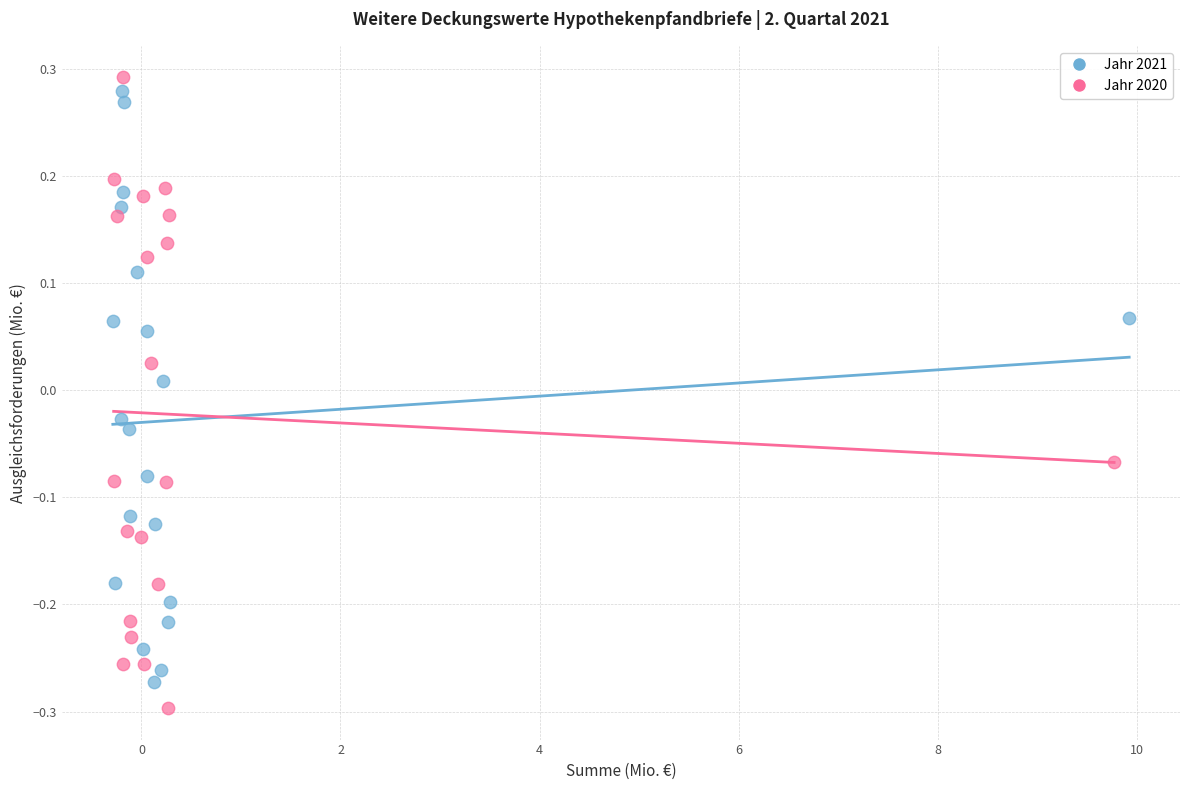

What are all the series names shown in the legend?

Jahr 2021, Jahr 2020